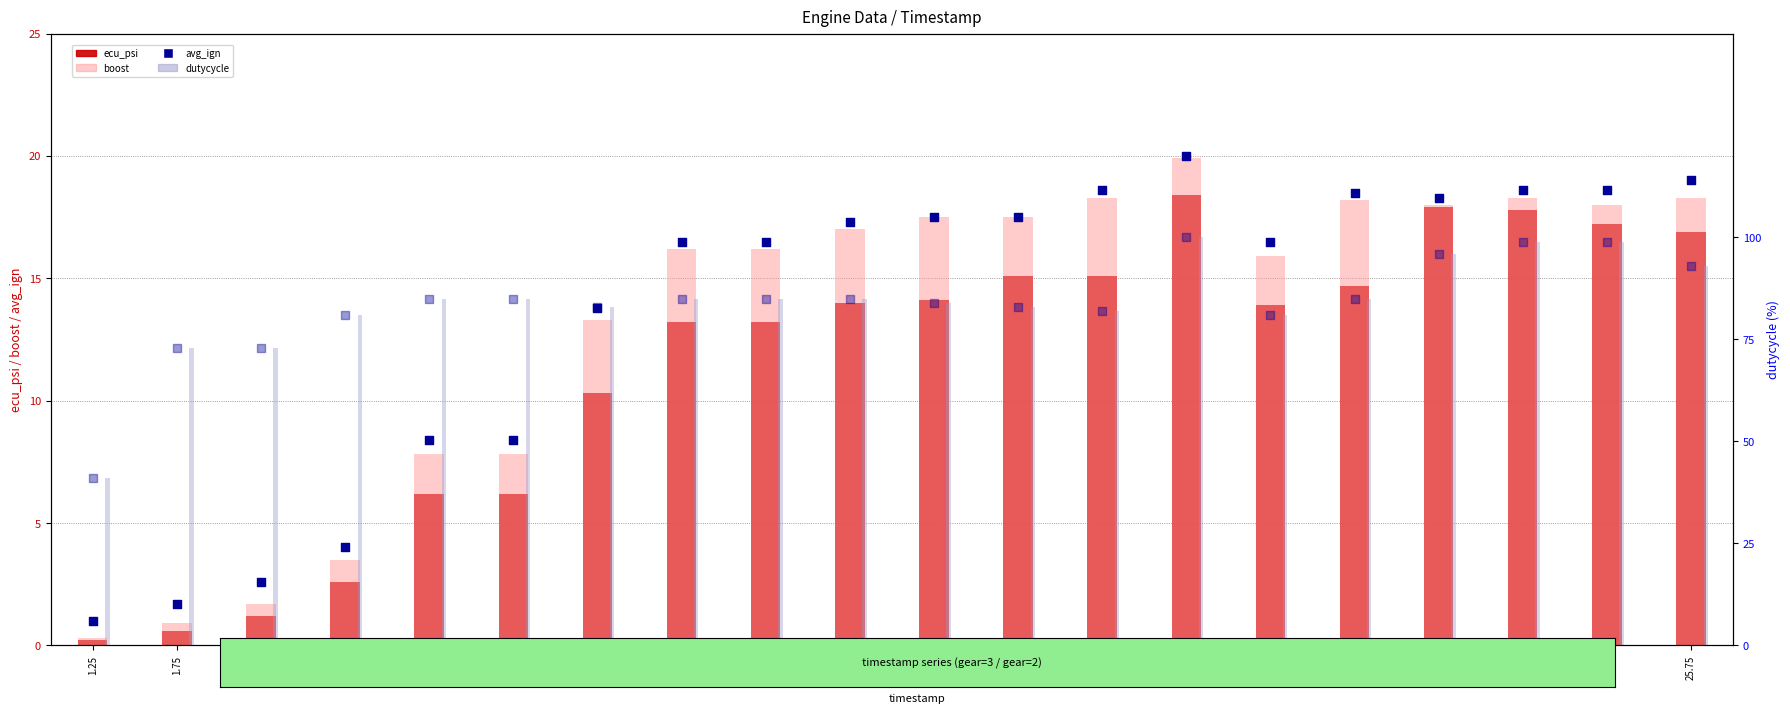

Which series reaches the minimum Y coordinate?

ecu_psi